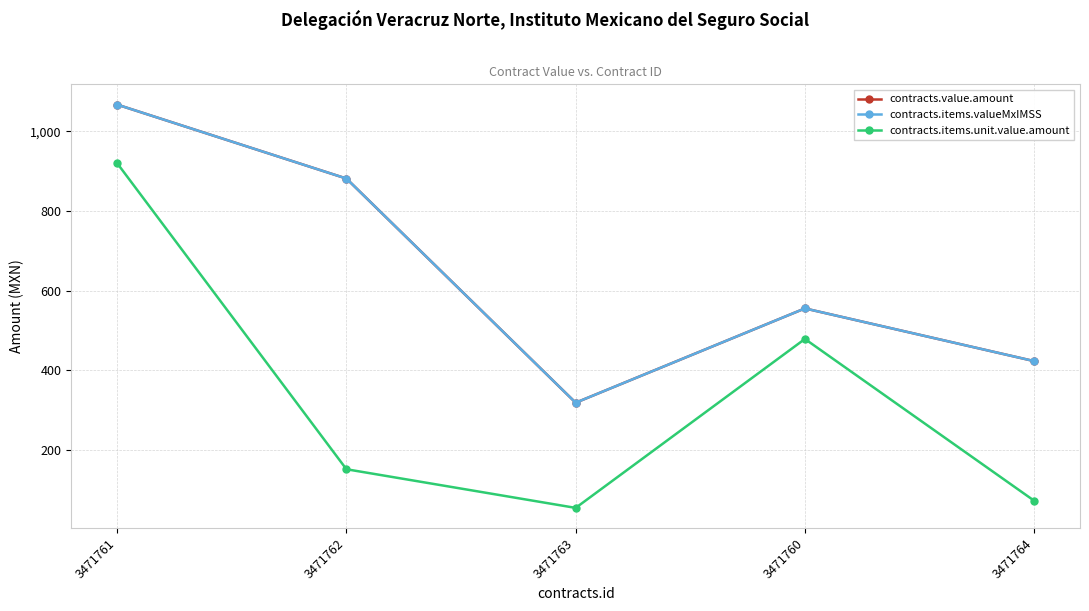

Reading left to right, transcribe all the data shown in this chart.

contracts.value.amount: 3471761=1067.2	3471762=881.6	3471763=319.0	3471760=555.6	3471764=423.4
contracts.items.valueMxIMSS: 3471761=1067.2	3471762=881.6	3471763=319.0	3471760=555.6	3471764=423.4
contracts.items.unit.value.amount: 3471761=920.0	3471762=152.0	3471763=55.0	3471760=479.0	3471764=73.0